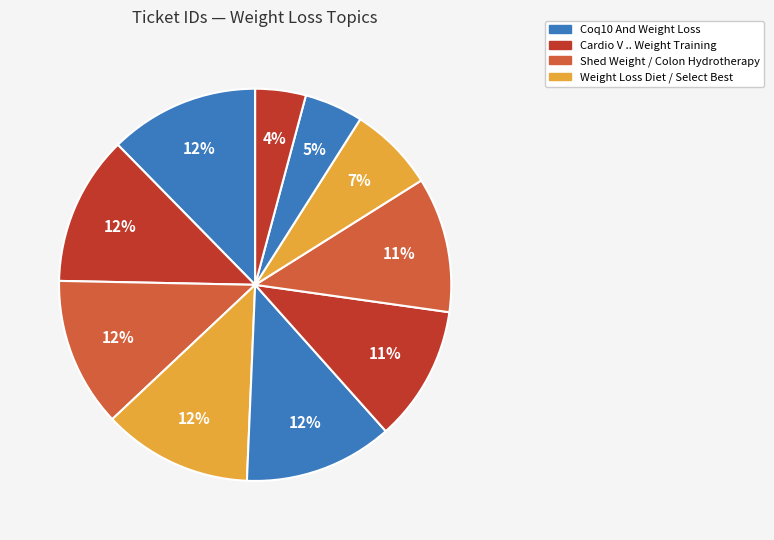

Count the number of slices in the pie.

10